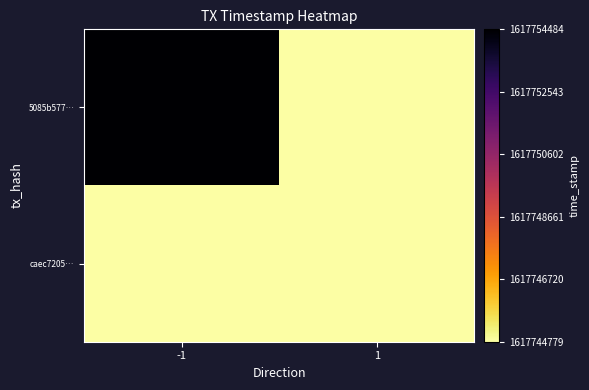

List the series in order of their peak value, lowest first.

caec7205…, 5085b577…